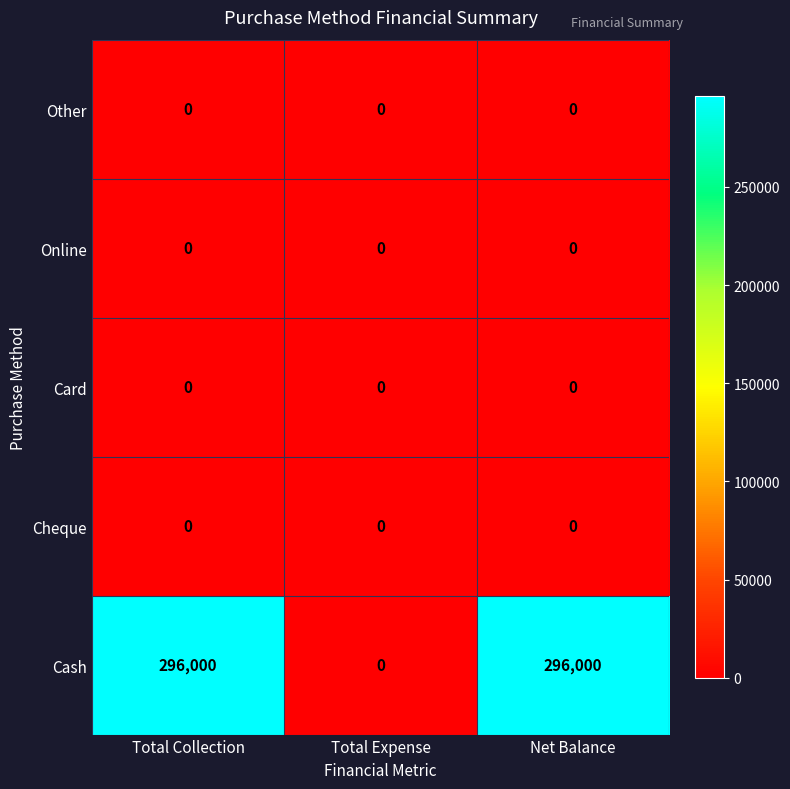

Which series has the largest total across all categories?

Cash